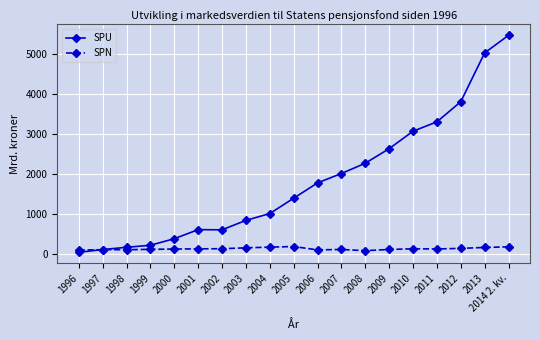

Rank the series by their average value, from lowest to highest.

SPN, SPU